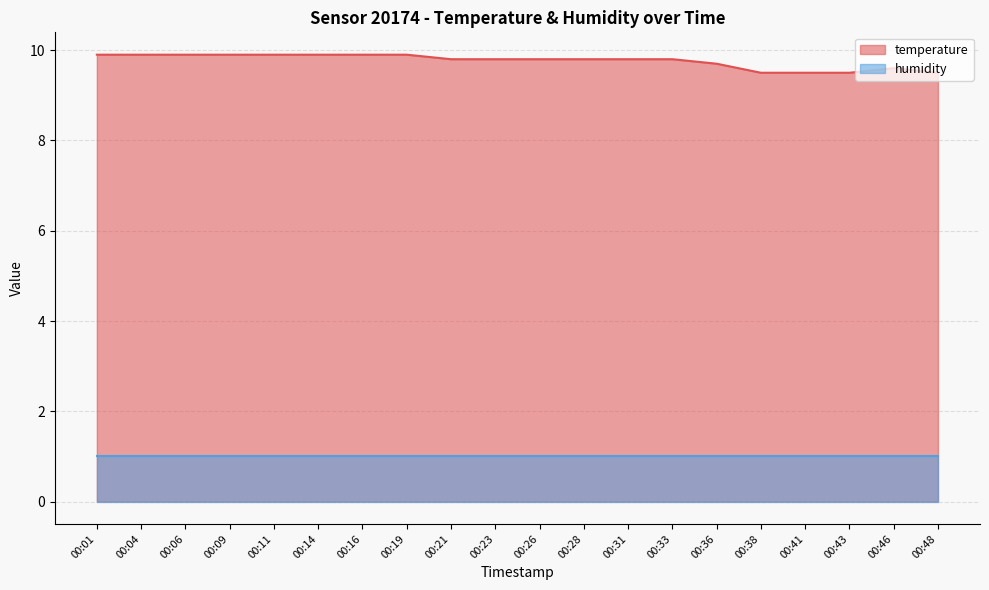

True or false: the data shows 5.0 at 00:48.

False